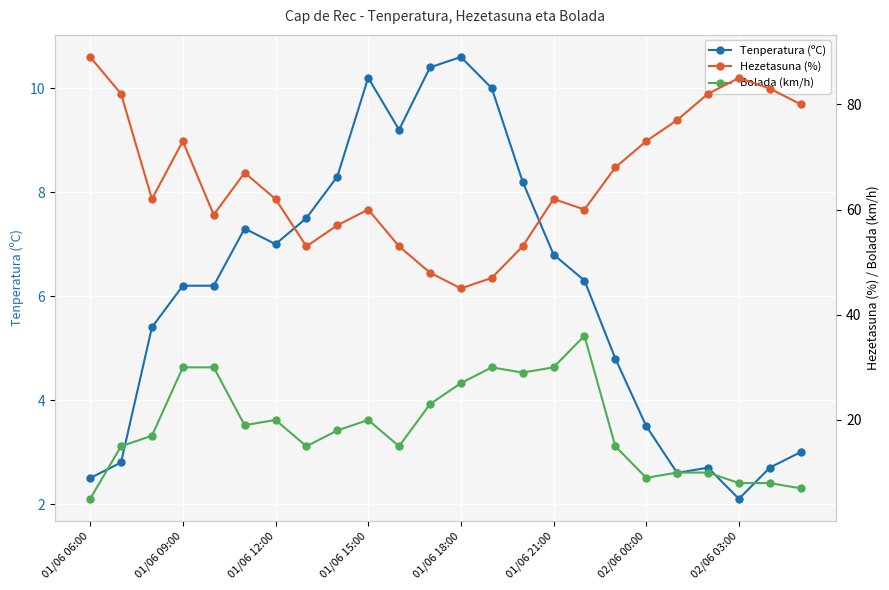

At which label does Tenperatura (ºC) reach its minimum?

02/06 03:00